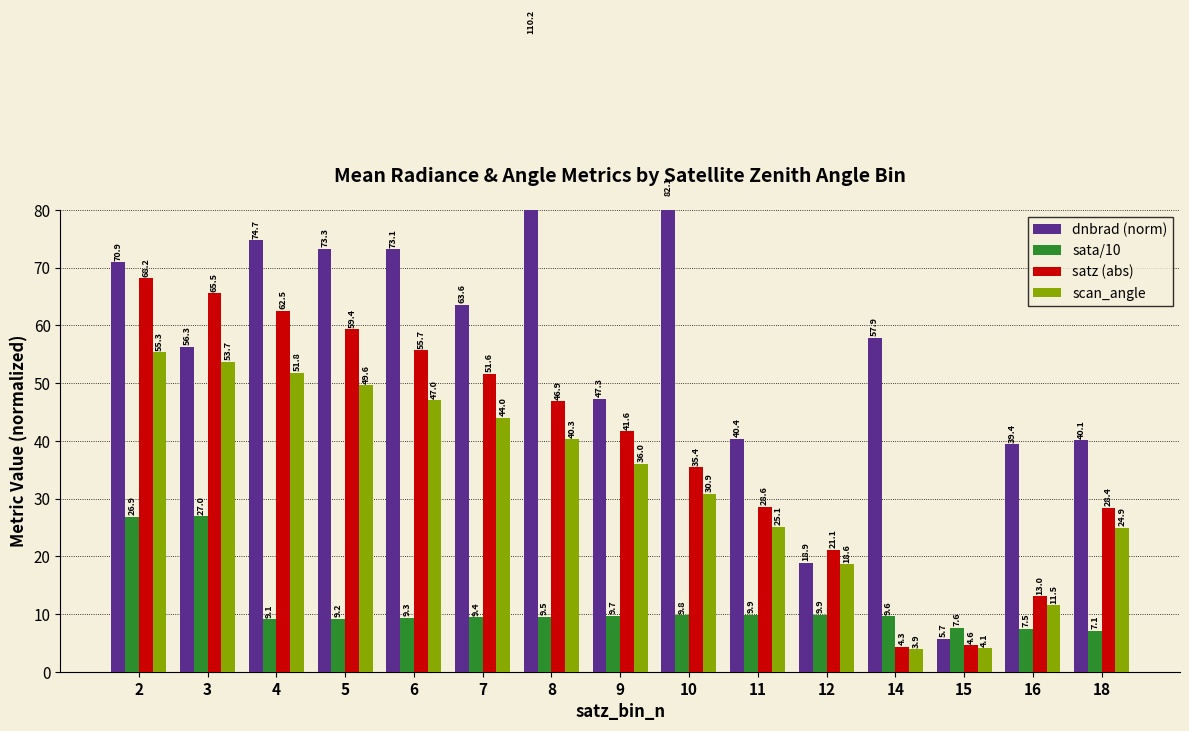

Reading right to left, what are all the values shown in this chart?

dnbrad (norm): 18=40.1	16=39.4	15=5.7	14=57.9	12=18.9	11=40.4	10=82.1	9=47.3	8=110.2	7=63.6	6=73.1	5=73.3	4=74.7	3=56.3	2=70.9
sata/10: 18=7.1	16=7.5	15=7.6	14=9.6	12=9.9	11=9.9	10=9.8	9=9.7	8=9.5	7=9.4	6=9.3	5=9.2	4=9.1	3=27.0	2=26.9
satz (abs): 18=28.4	16=13.0	15=4.6	14=4.3	12=21.1	11=28.6	10=35.4	9=41.6	8=46.9	7=51.6	6=55.7	5=59.4	4=62.5	3=65.5	2=68.2
scan_angle: 18=24.9	16=11.5	15=4.1	14=3.9	12=18.6	11=25.1	10=30.9	9=36.0	8=40.3	7=44.0	6=47.0	5=49.6	4=51.8	3=53.7	2=55.3